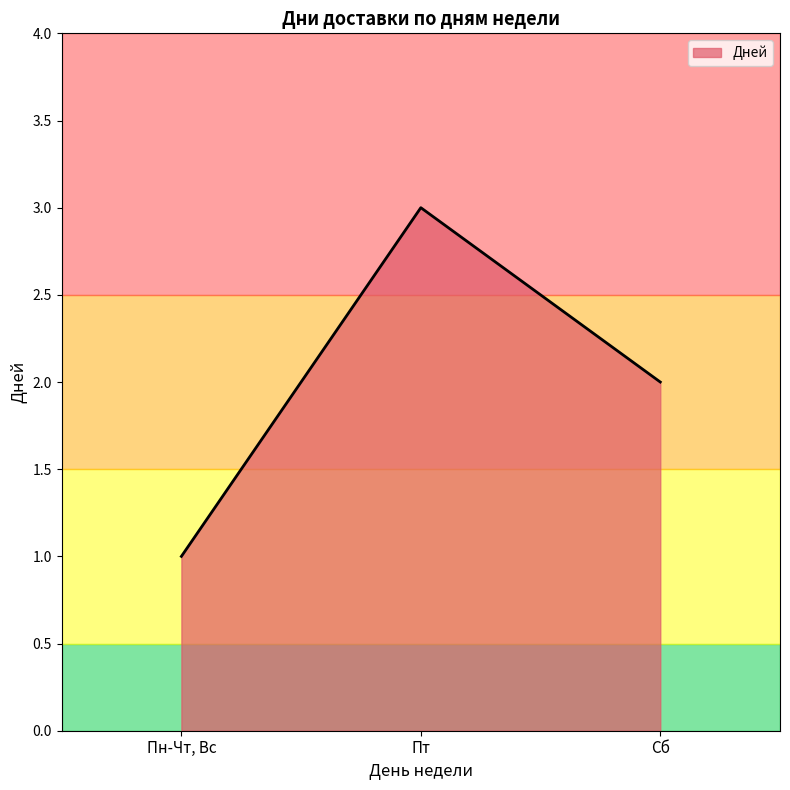

True or false: the data shows 1 at Пт.

False